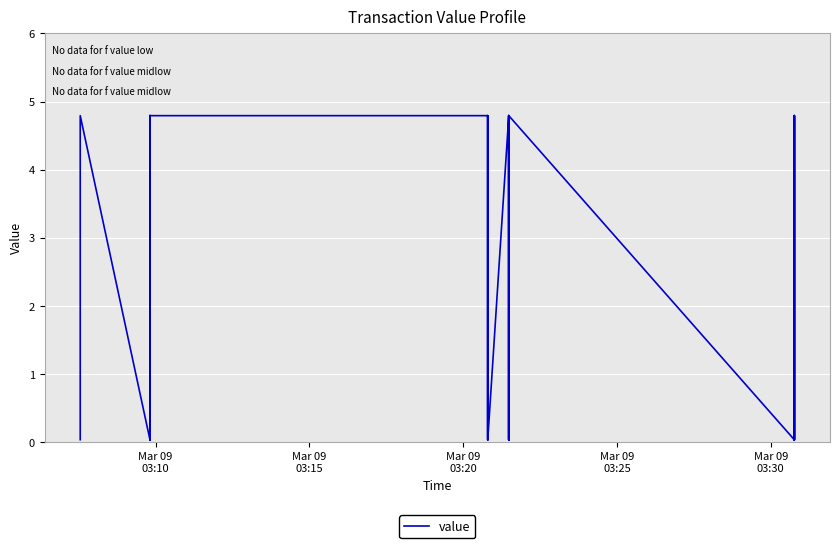

The value at Mar 09
03:25 is 2.7. True or false?

False